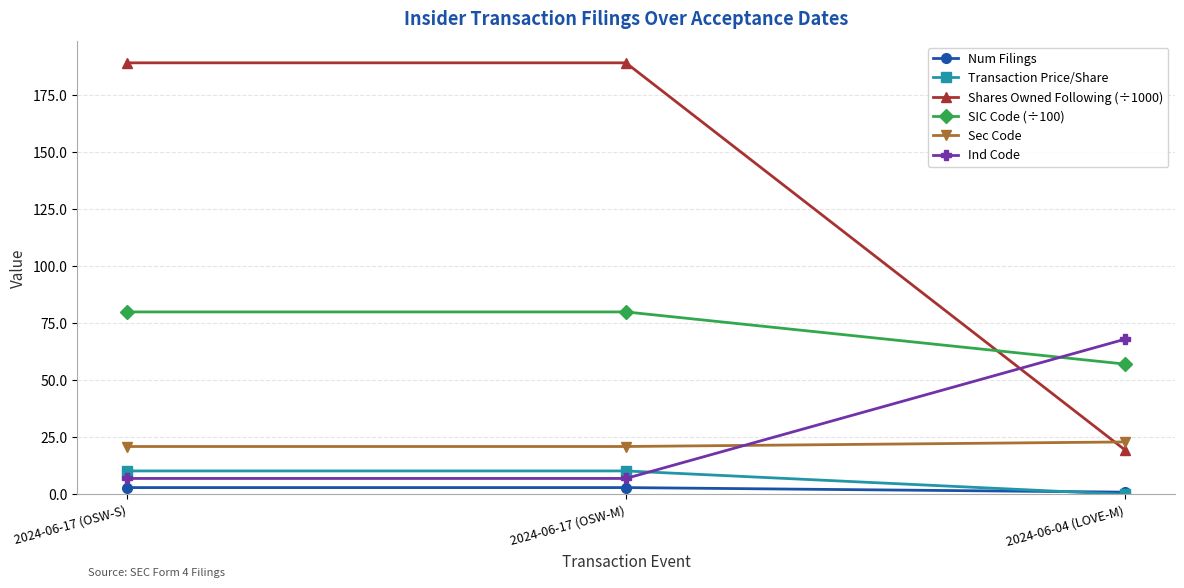

Which series has the largest range (max minus min)?

Shares Owned Following (÷1000)